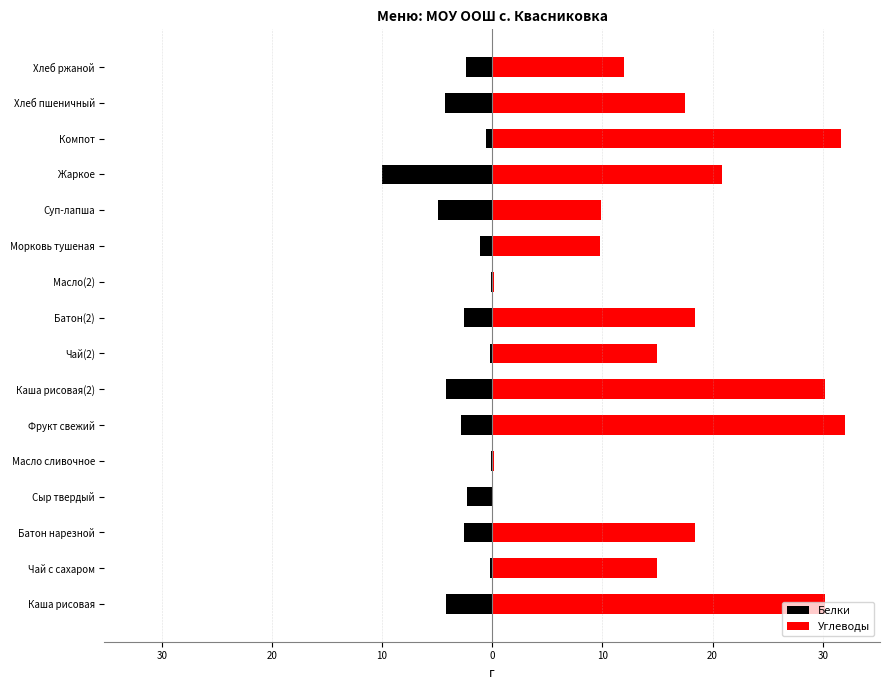

Is it true that Углеводы equals 0.2 at Масло(2)?

False